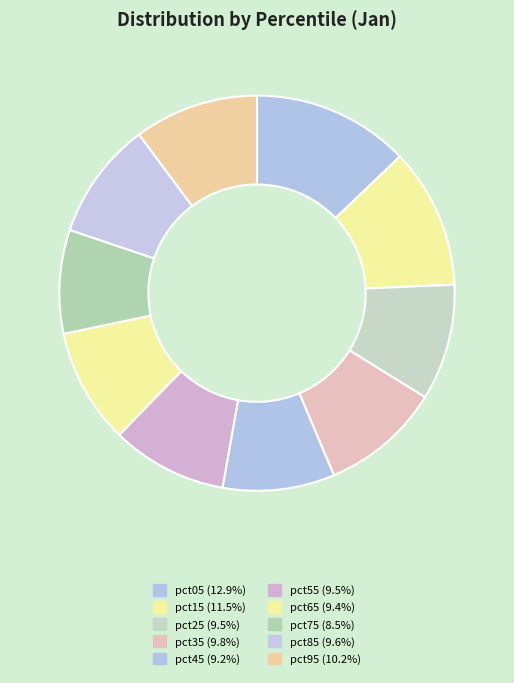

Is the sum of pct25 and pct05 greater than half?

No